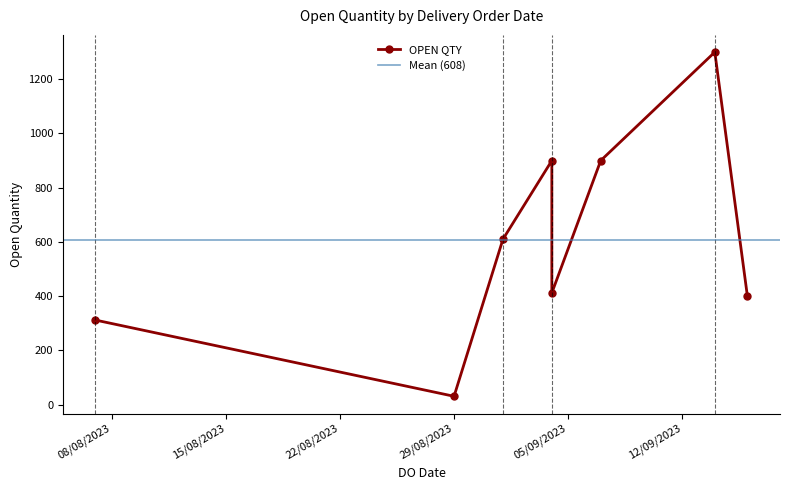

What is the label of the 6th point from the right?

01/09/2023